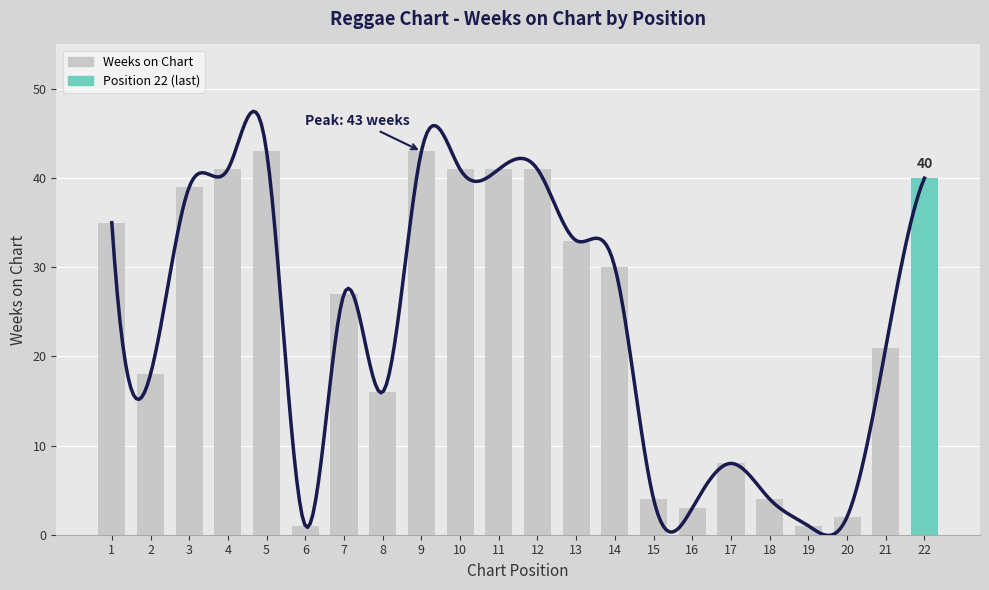

List the labels in order of value, largest first.

5, 9, 4, 10, 11, 12, 22, 3, 1, 13, 14, 7, 21, 2, 8, 17, 15, 18, 16, 20, 6, 19